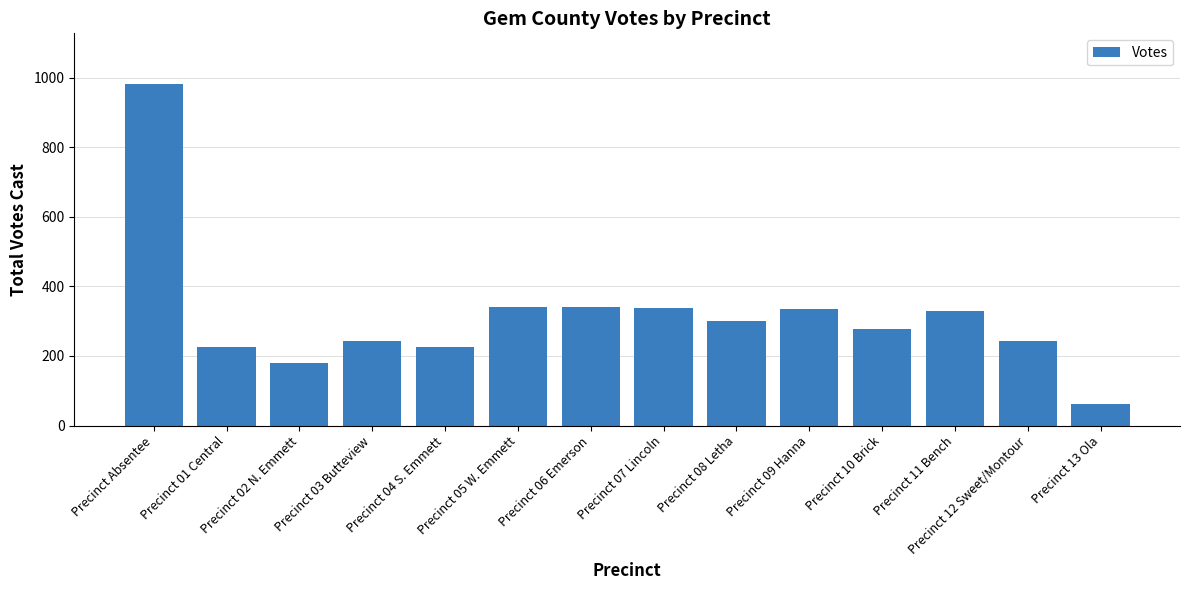

Where does the data first go above 299?

Precinct Absentee